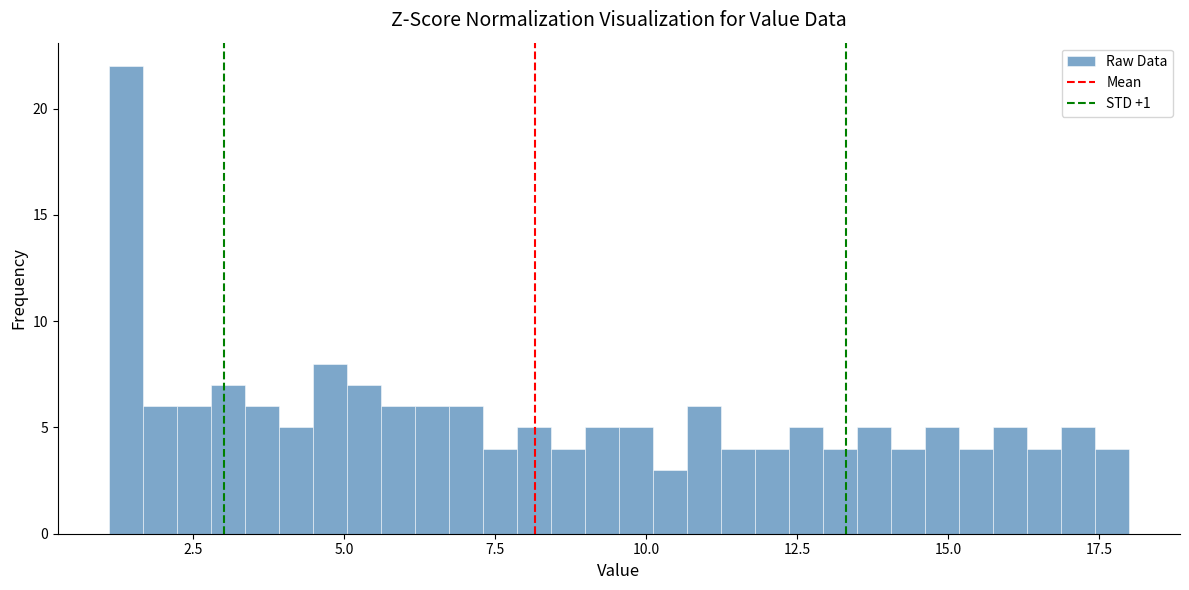

Read against the x-axis, roughly where is the centre of the tallest bar?

1.5